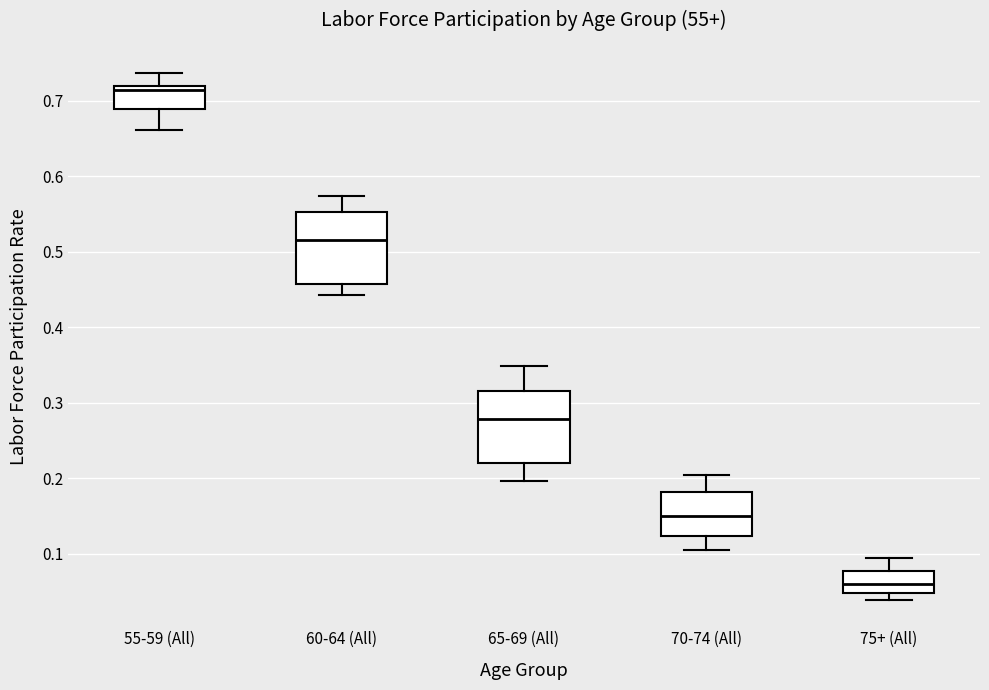

Which box has the lowest median line?

75+ (All)